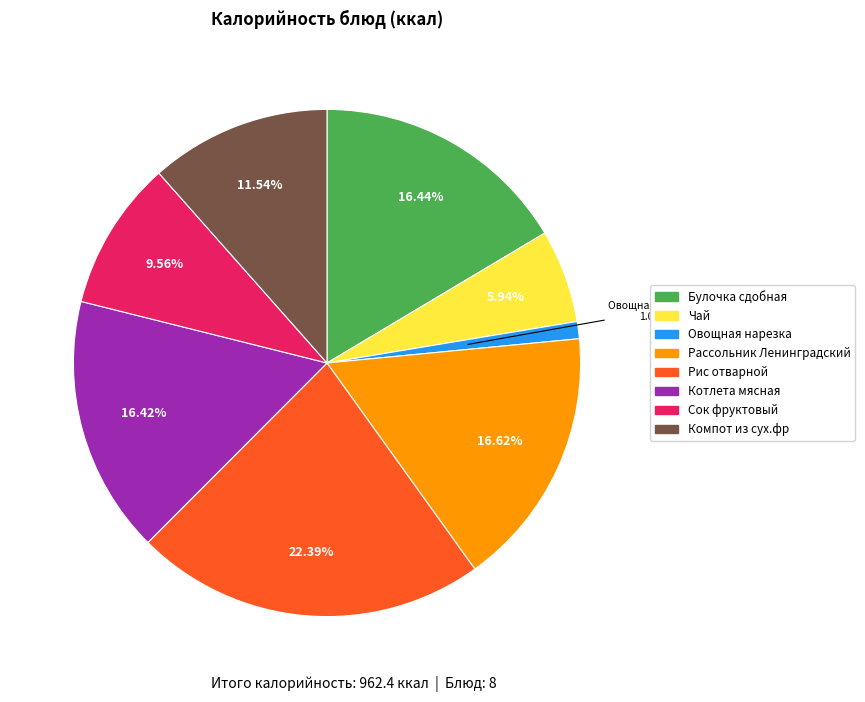

To the nearest percent, what is the combined percentage of Котлета мясная and Рис отварной?

39%